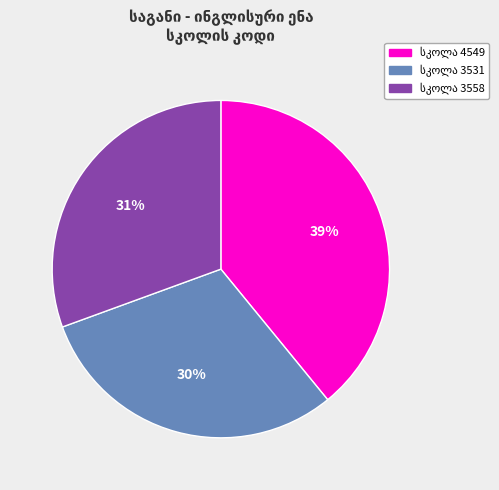

Does any single category account for the majority?

No